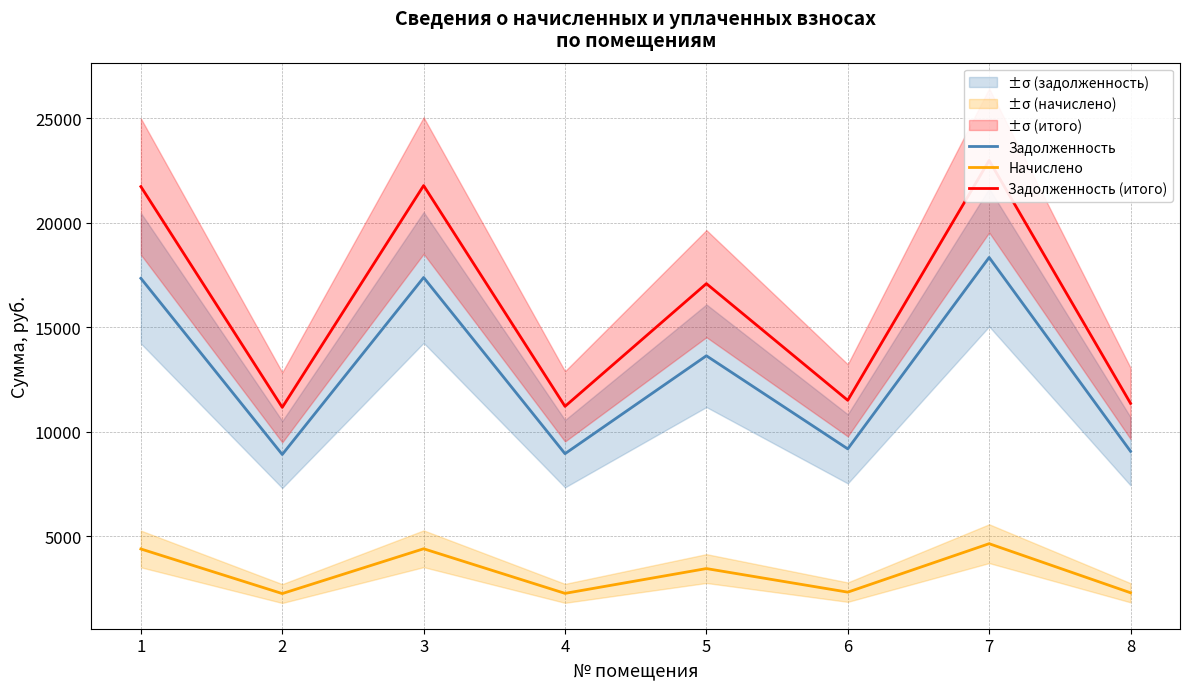

Which series has the widest spread of values?

Задолженность (итого)